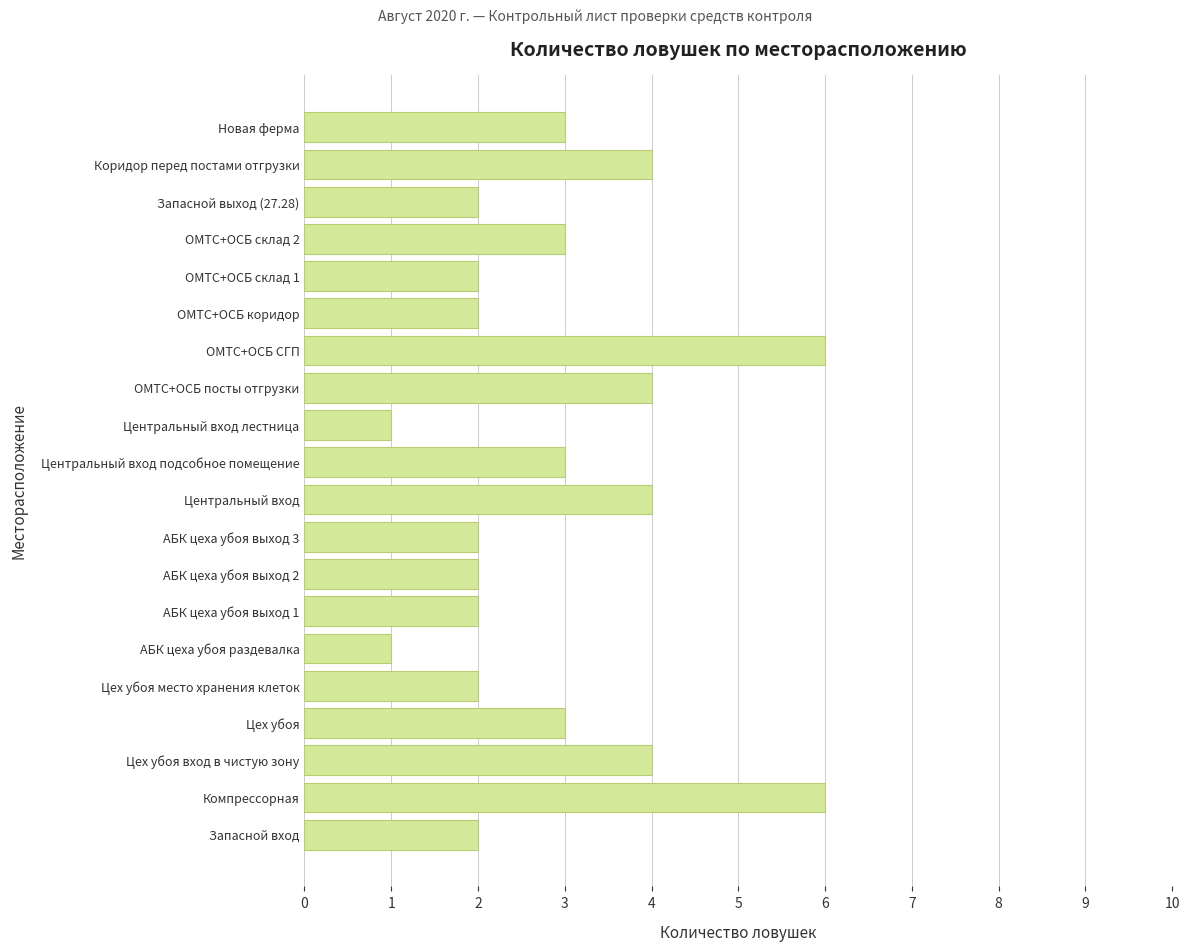

What is the ratio of the value at АБК цеха убоя выход 1 to the value at Коридор перед постами отгрузки?

0.5